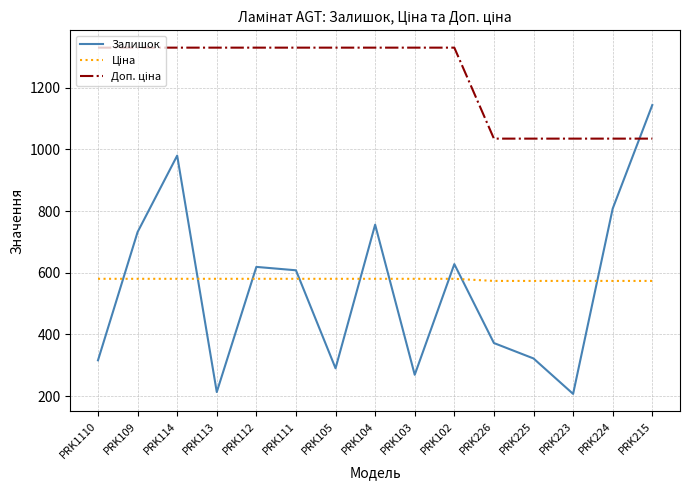

What is the total value across all series at PRK226?

1980.6